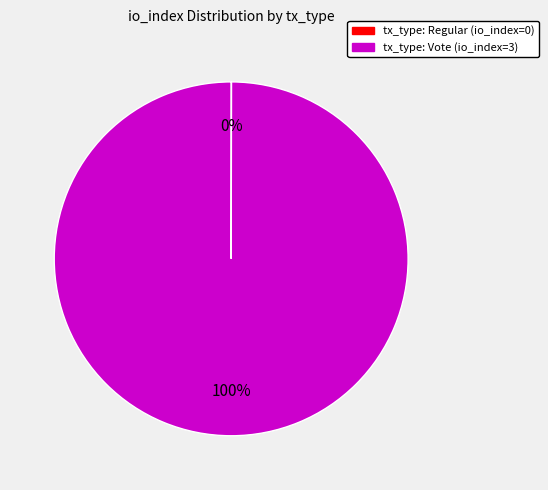

Does any single category account for the majority?

Yes